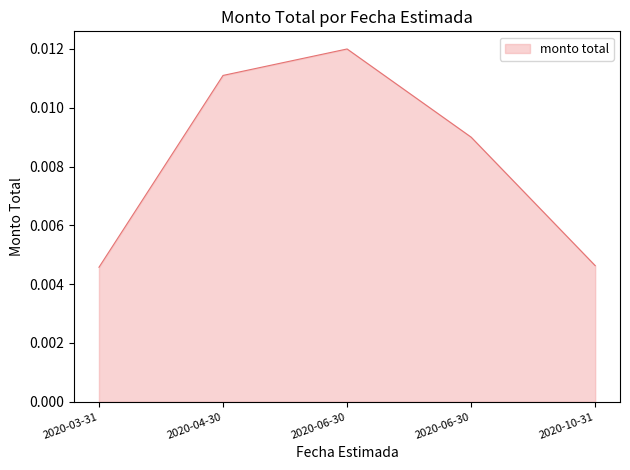

Does the chart have visible grid lines?

No